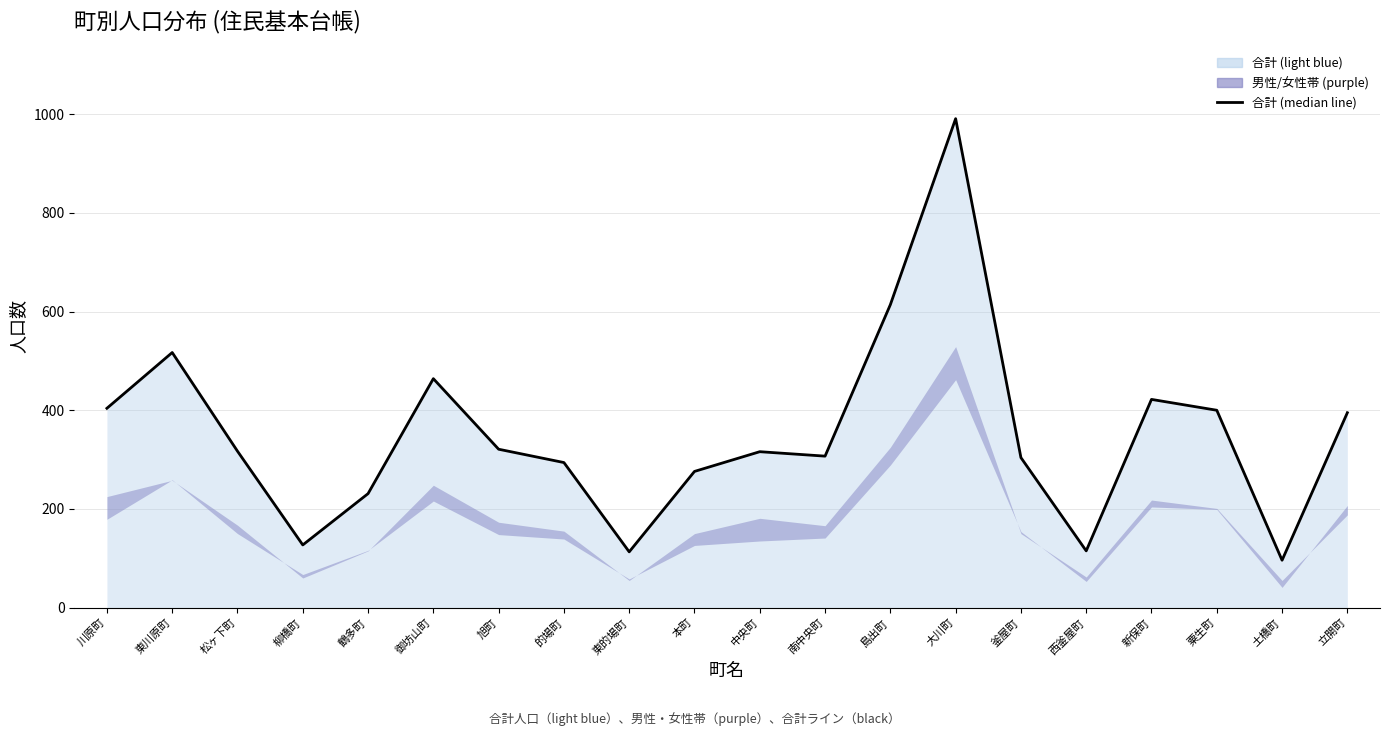

True or false: there are more than 0 points higher than both neighbors.

True